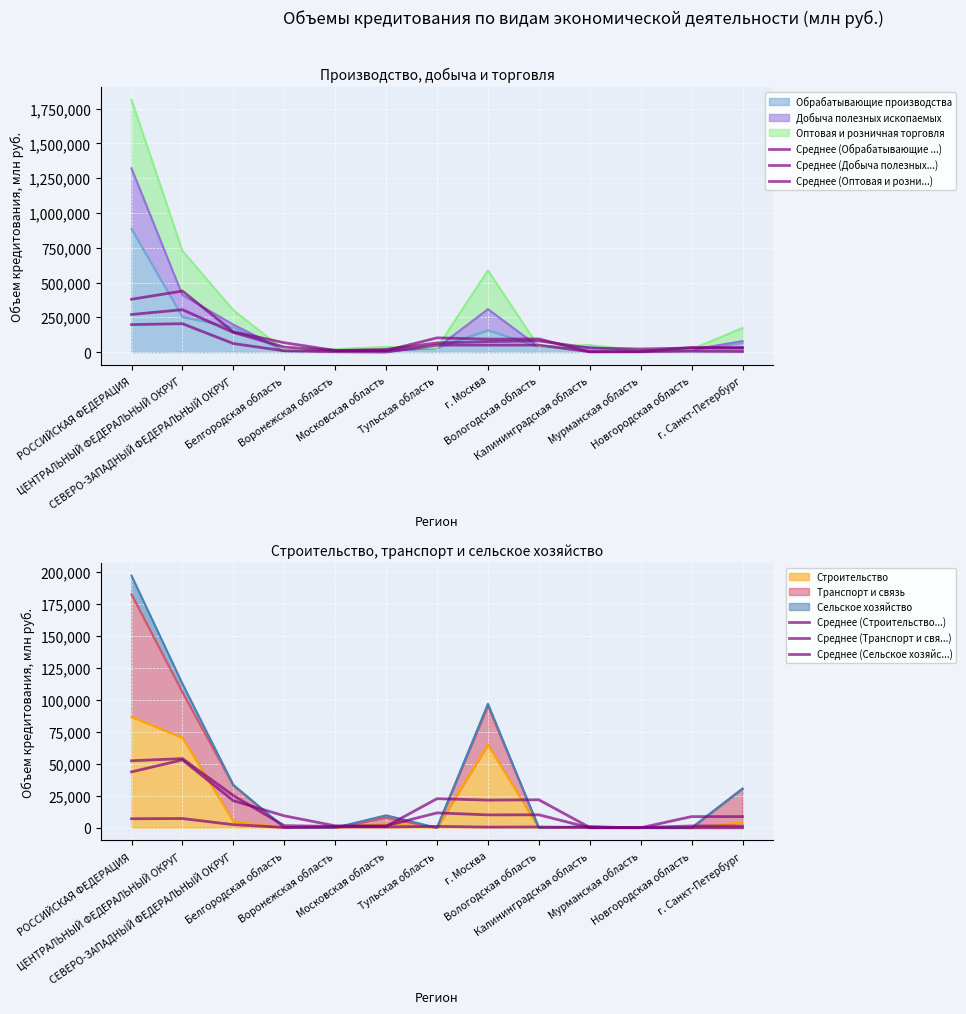

What is the sum of all Среднее (Добыча полезных...) values?

638632.3